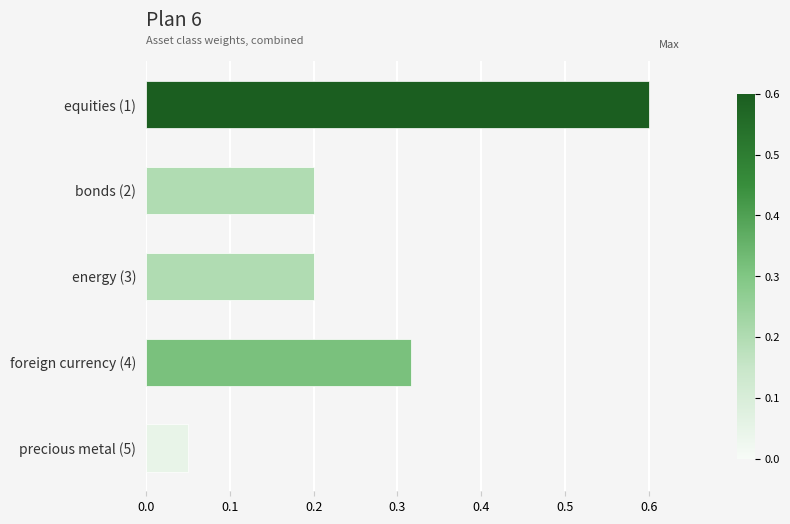

Which category has the highest value across all series?

equities (1)